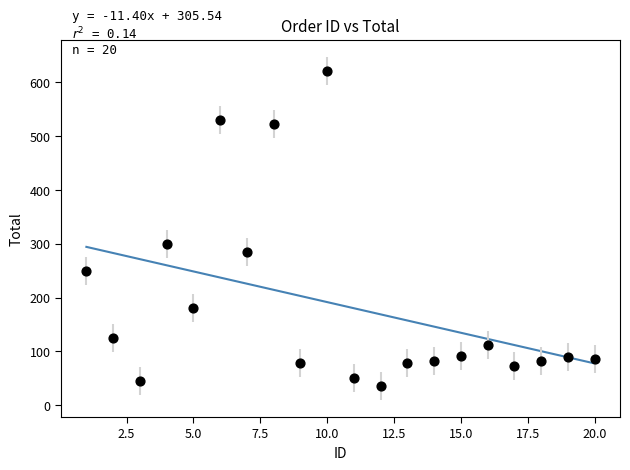

What is the range of X values (max minus min)?

19.0